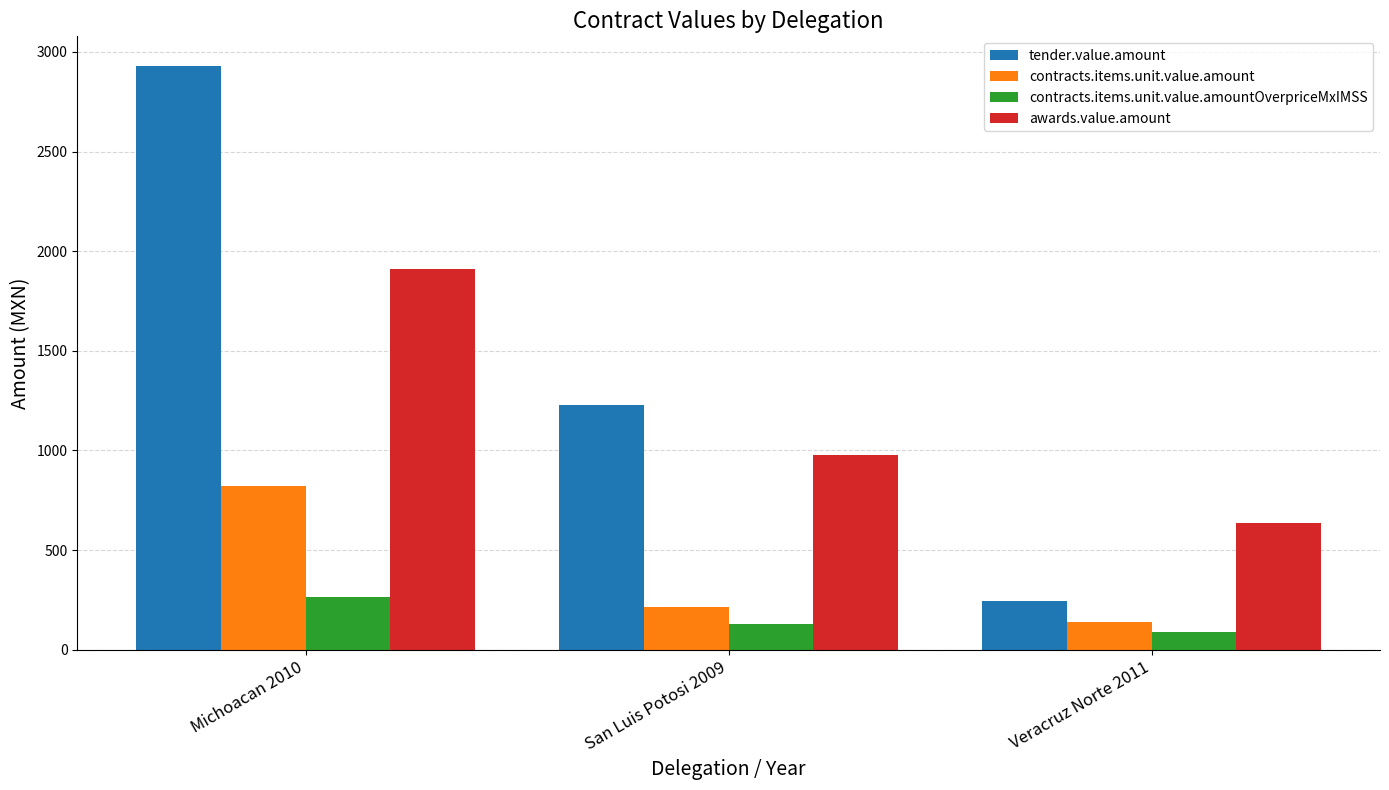

What value does the tender.value.amount series have at San Luis Potosi 2009?

1229.5